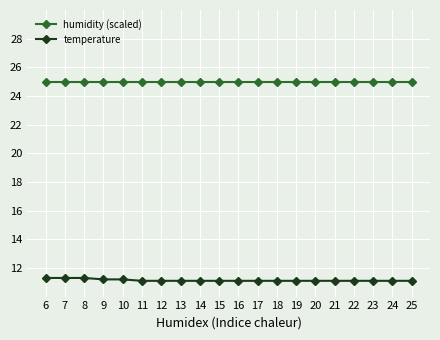

Read the temperature value at 11.

11.1